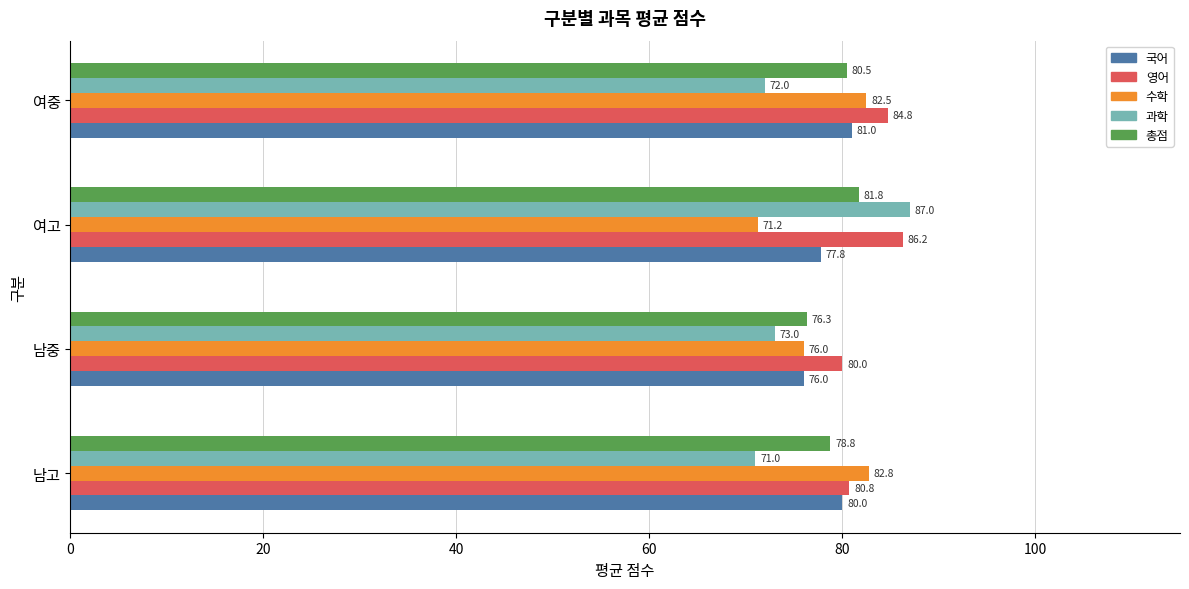

Which series has the widest spread of values?

과학